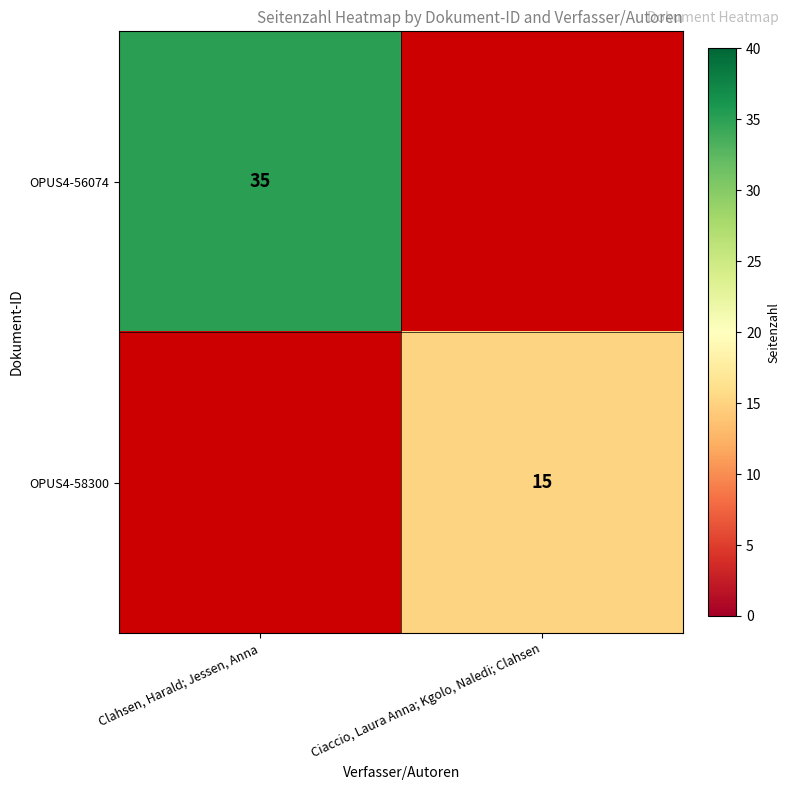

Is the value of OPUS4-58300 at Ciaccio, Laura Anna; Kgolo, Naledi; Clahsen greater than the value of OPUS4-56074 at Clahsen, Harald; Jessen, Anna?

No